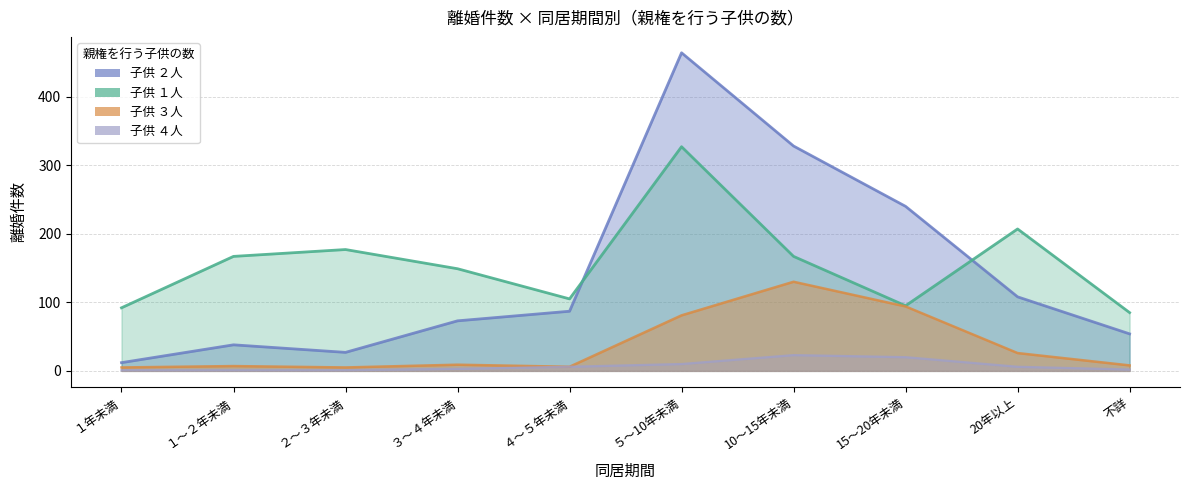

Does the chart display data point markers on the line(s)?

No